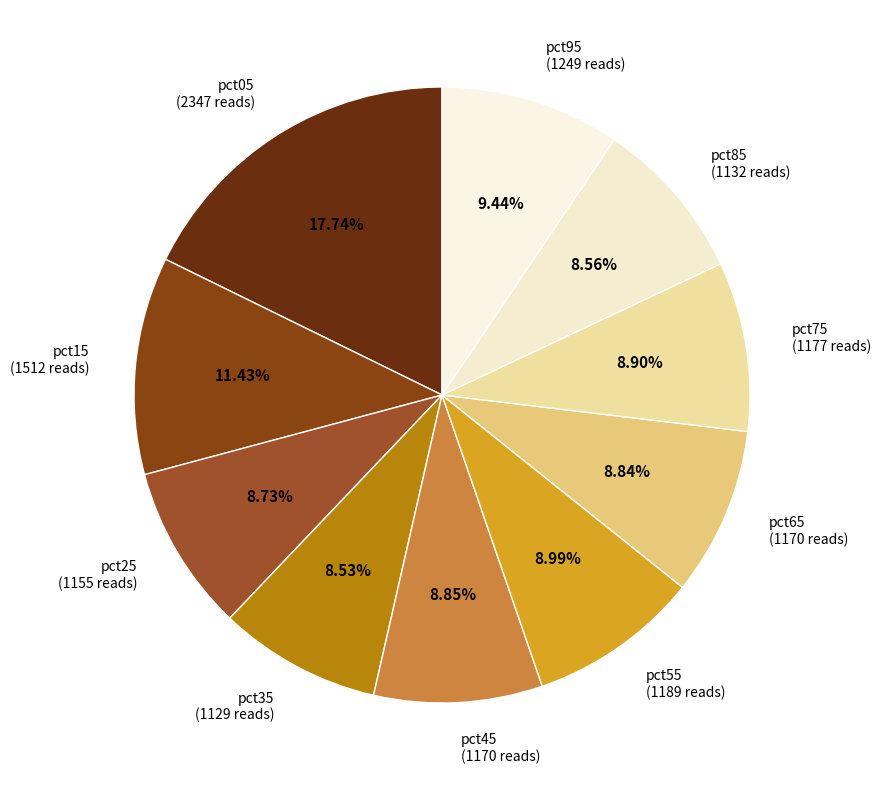

Is there any slice that represents more than half of the pie?

No